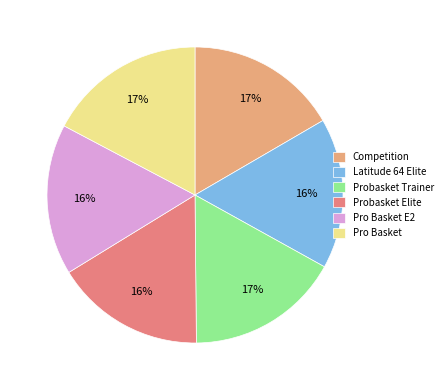

Is there any slice that represents more than half of the pie?

No